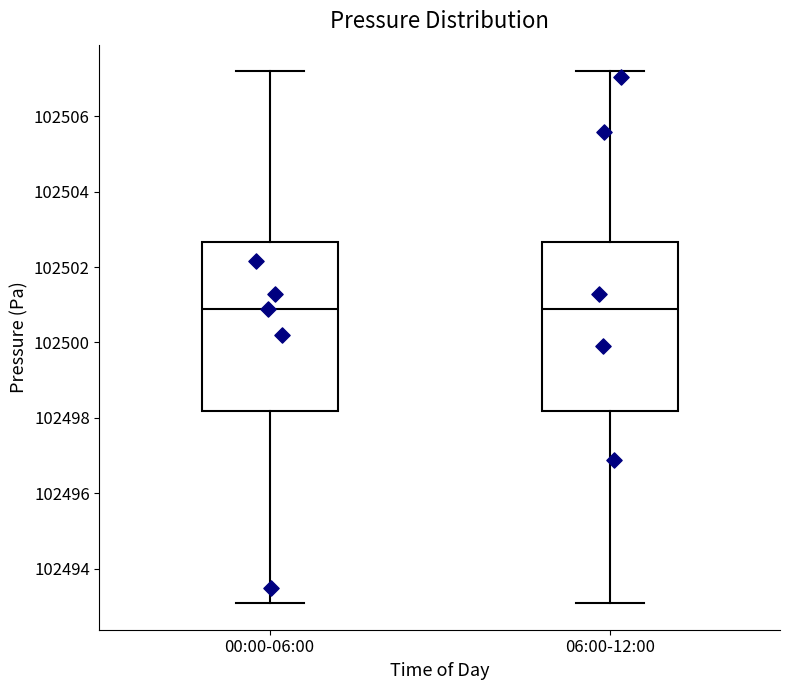

Reading left to right, transcribe this box plot: for each box, give where its median line is, the range the box spans, and where its two whiskers end, as read against the y-axis. The values are not printed on the chart, so give them approximately, as read against the axis.

00:00-06:00: median 102500.8, box 102498.2 to 102502.6, whiskers 102493.0 to 102507.2
06:00-12:00: median 102500.8, box 102498.2 to 102502.6, whiskers 102493.0 to 102507.2